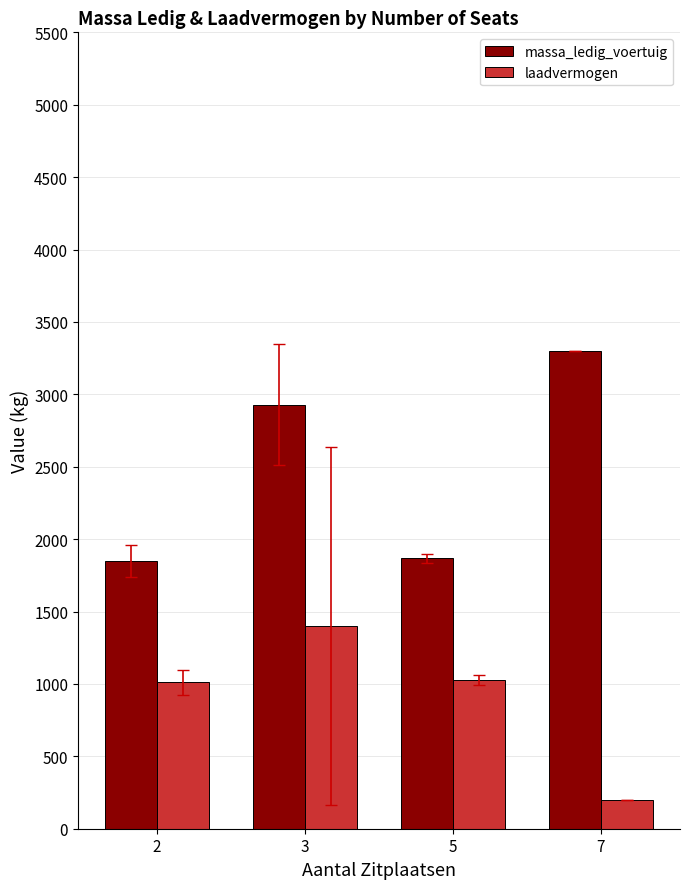

What are all the series names shown in the legend?

massa_ledig_voertuig, laadvermogen